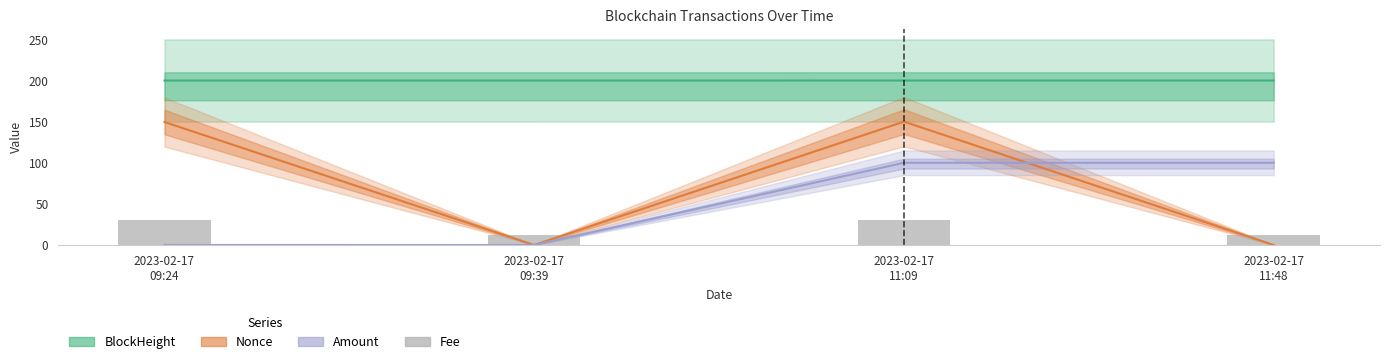

How many distinct data groups are displayed?

4